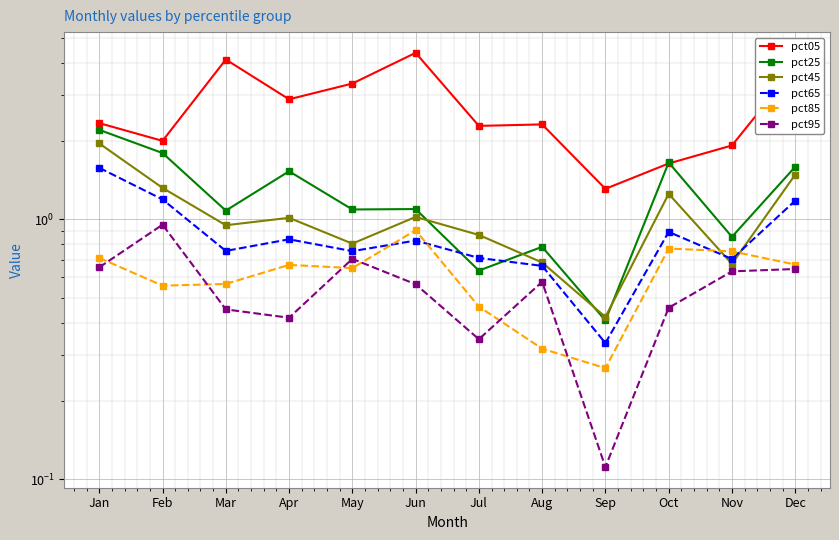

The pct05 series shows 1.9 at Nov. True or false?

True